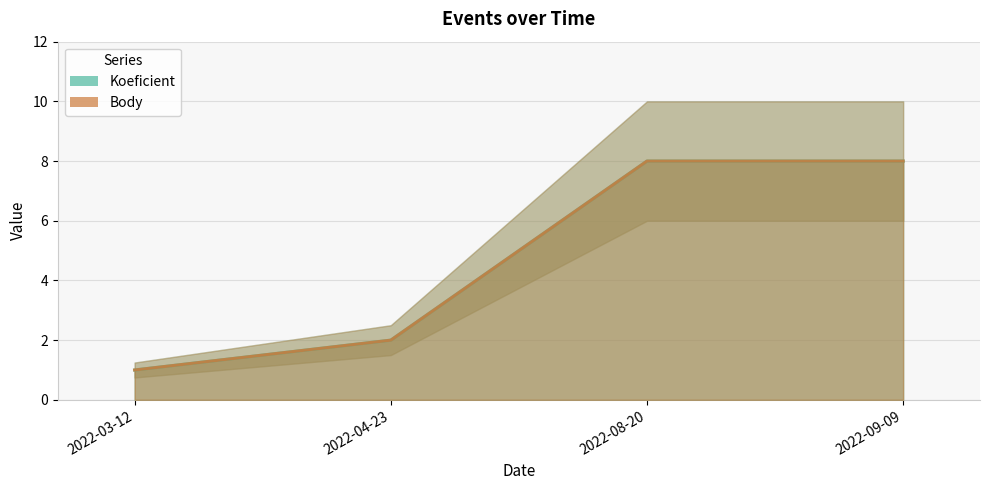

How many Body values are between 2 and 8?

3